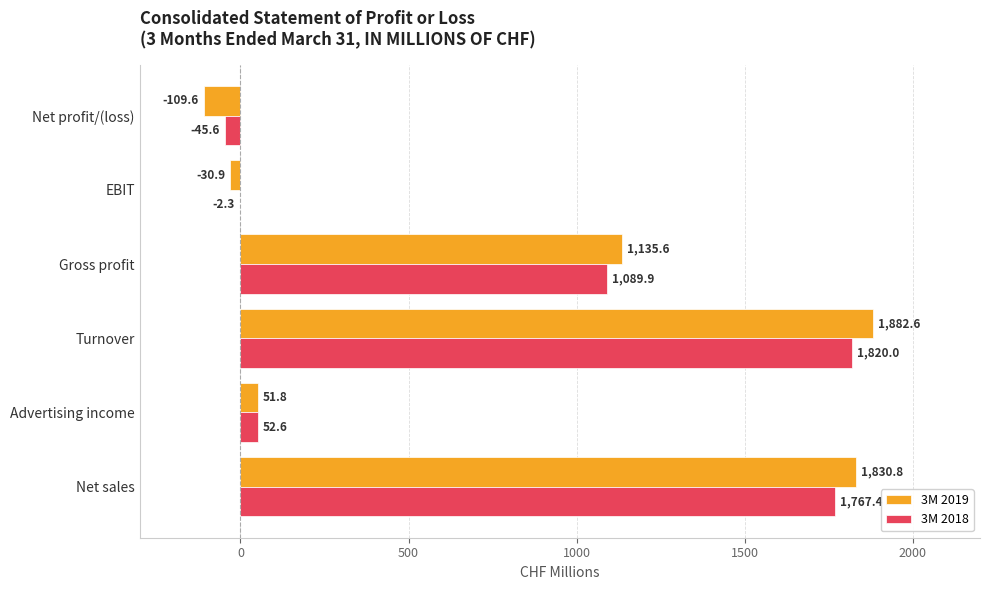

Which series changed the most between EBIT and Net profit/(loss)?

3M 2019